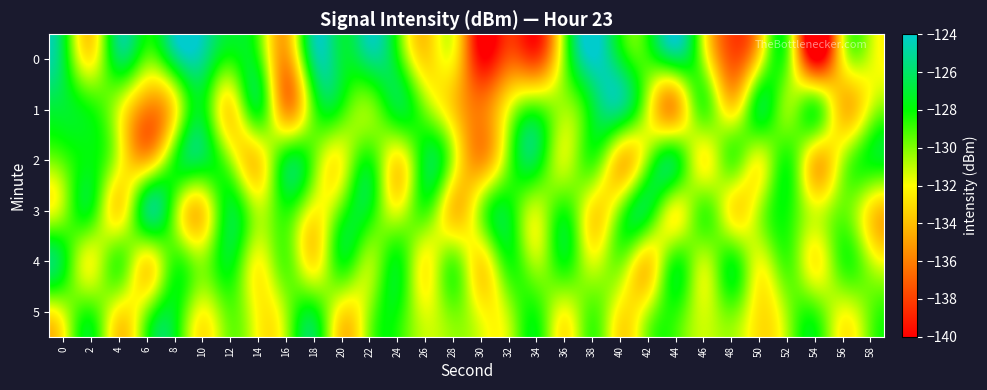

At how many categories does at least one series exceed -126?

5